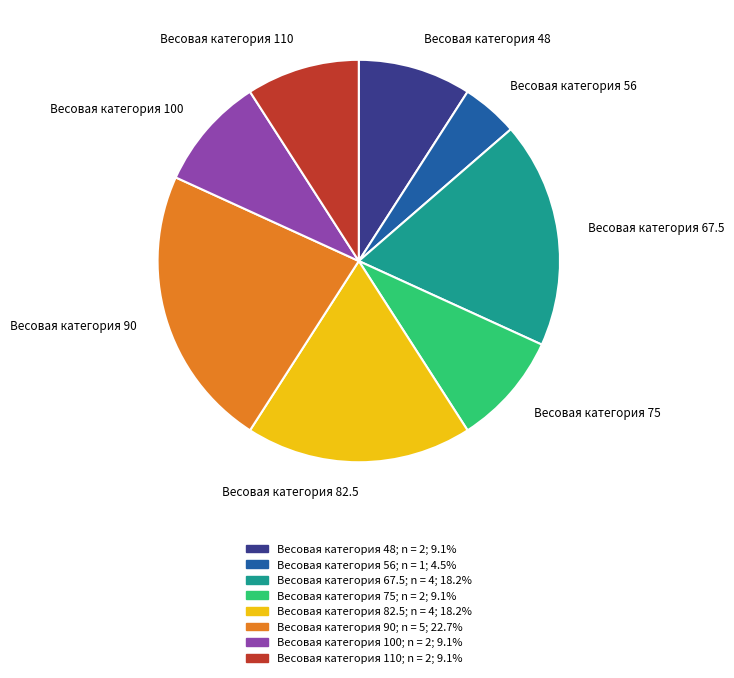

Which has a higher value, Весовая категория 56 or Весовая категория 82.5?

Весовая категория 82.5